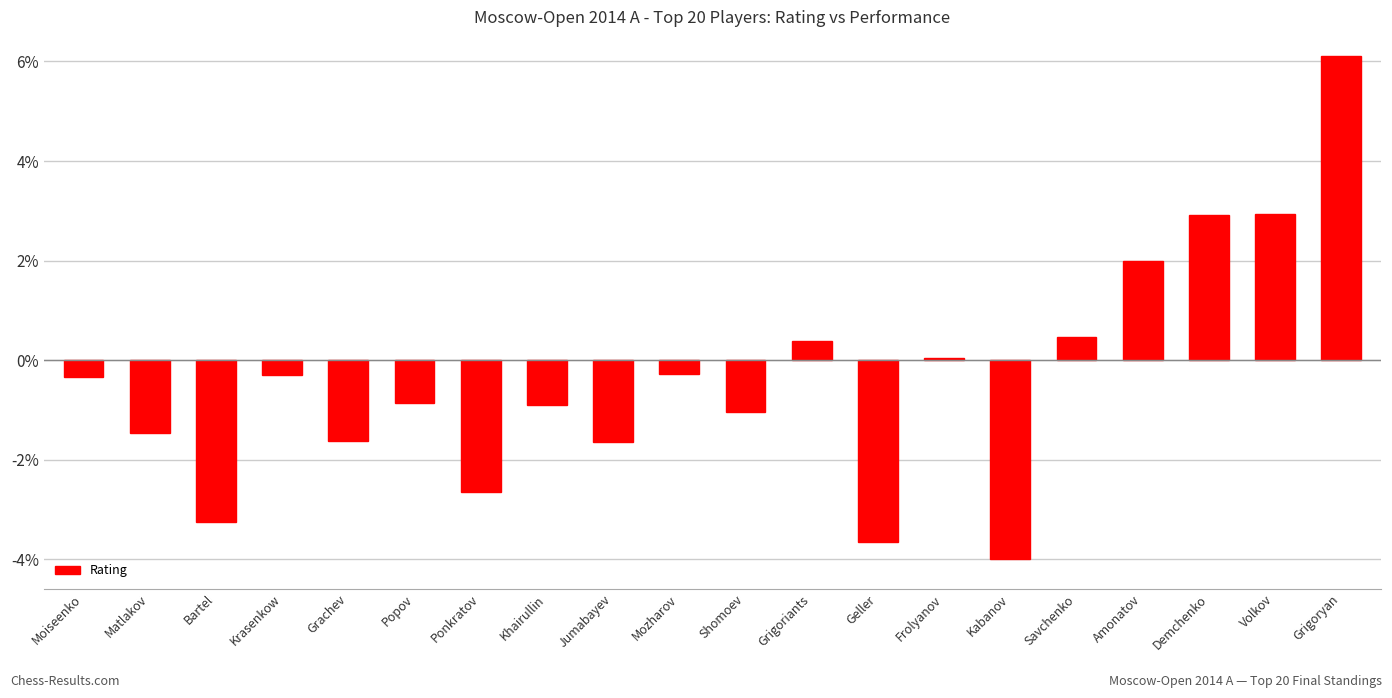

What is the difference between the second highest and minimum values?

6.9